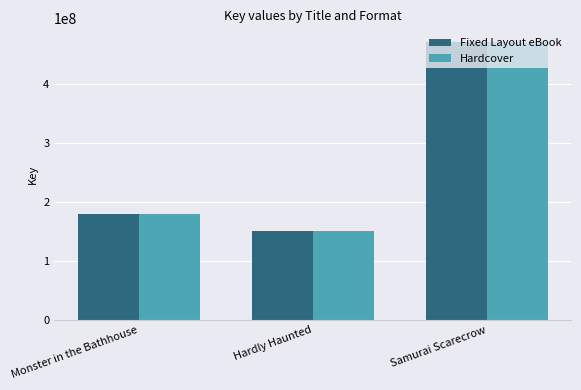

Rank the categories by Fixed Layout eBook value from highest to lowest.

Samurai Scarecrow, Monster in the Bathhouse, Hardly Haunted